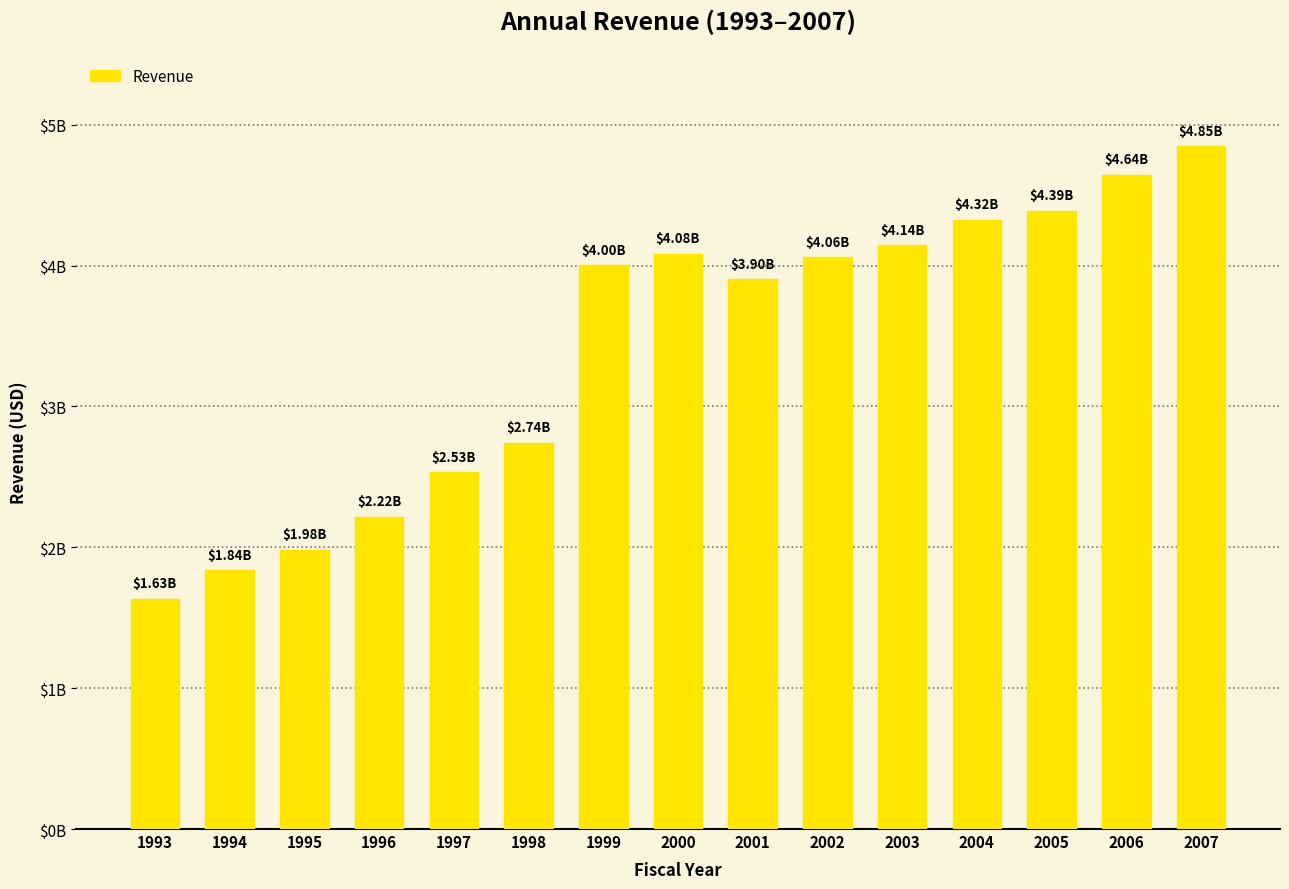

Does the chart contain any negative values?

No